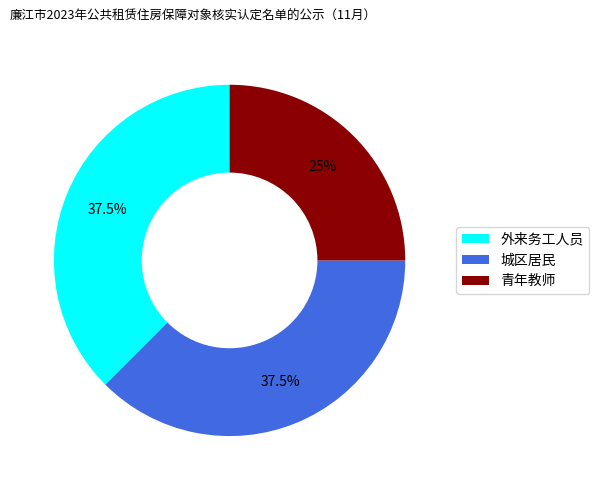

True or false: 城区居民 accounts for 45% of the total.

False